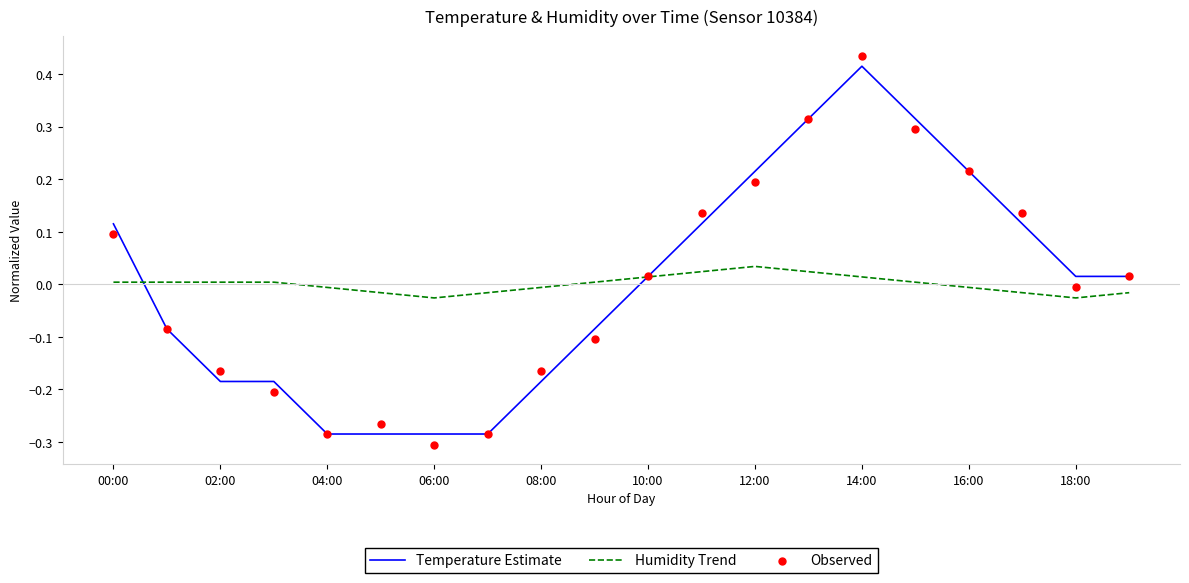

Which series has the largest total across all categories?

Temperature Estimate